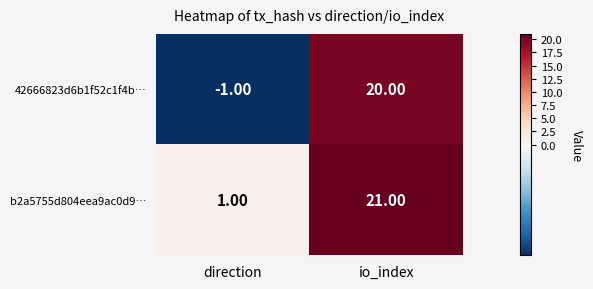

Count the number of categories in the chart.

2